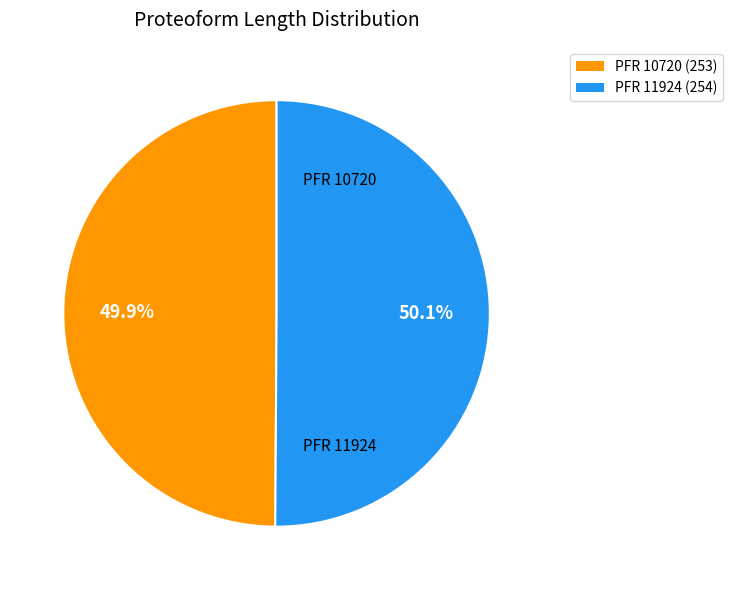

To the nearest percent, what is the difference between the largest and smallest slice percentages?

0%